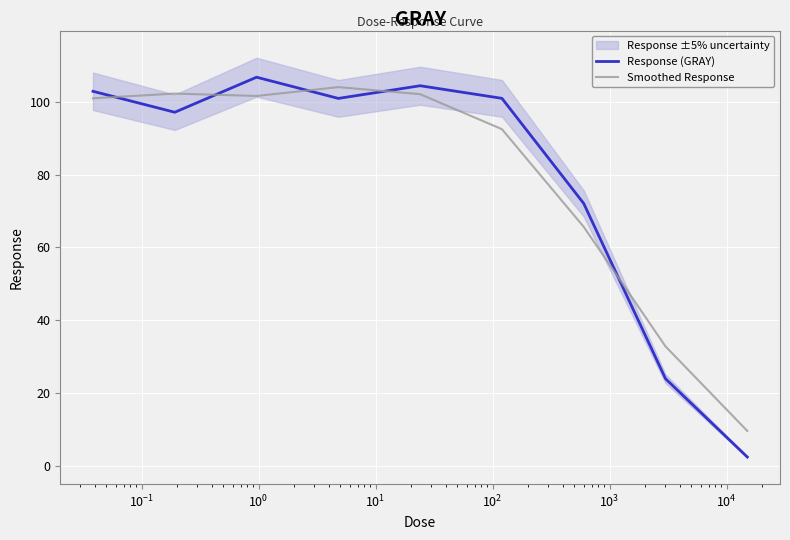

What is the maximum value for Response (GRAY)?

106.7